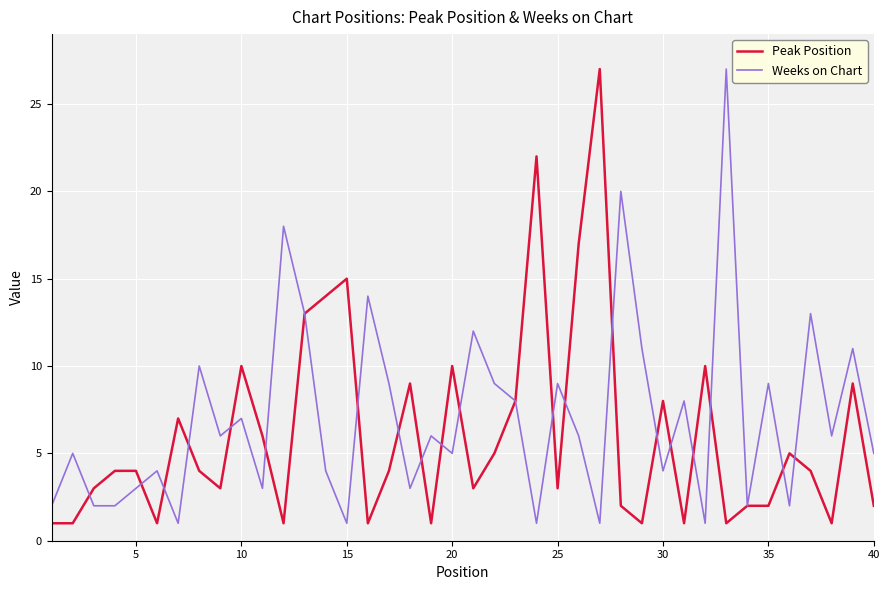

What are all the series names shown in the legend?

Peak Position, Weeks on Chart